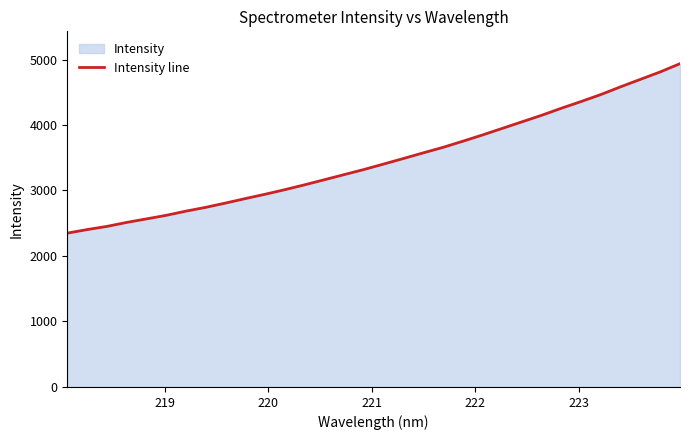

True or false: the data has more than 1 interior local peaks.

False